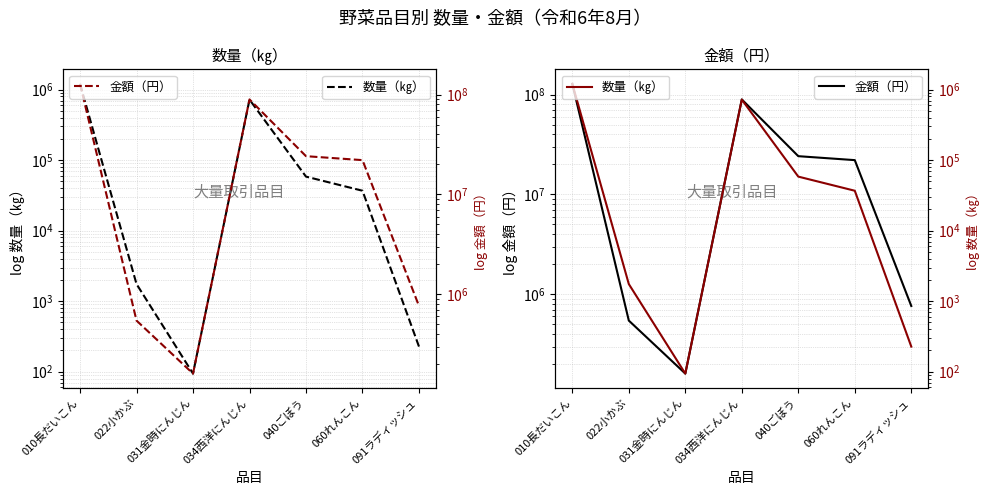

Reading right to left, extract all data points from this chart.

数量（㎏）: 091ラディッシュ=227	060れんこん=36823	040ごぼう=58399	034西洋にんじん=721630	031金時にんじん=94	022小かぶ=1750	010長だいこん=1207458
金額（円）: 091ラディッシュ=763992	060れんこん=22050668	040ごぼう=24154818	034西洋にんじん=89386243	031金時にんじん=160640	022小かぶ=545400	010長だいこん=128017059